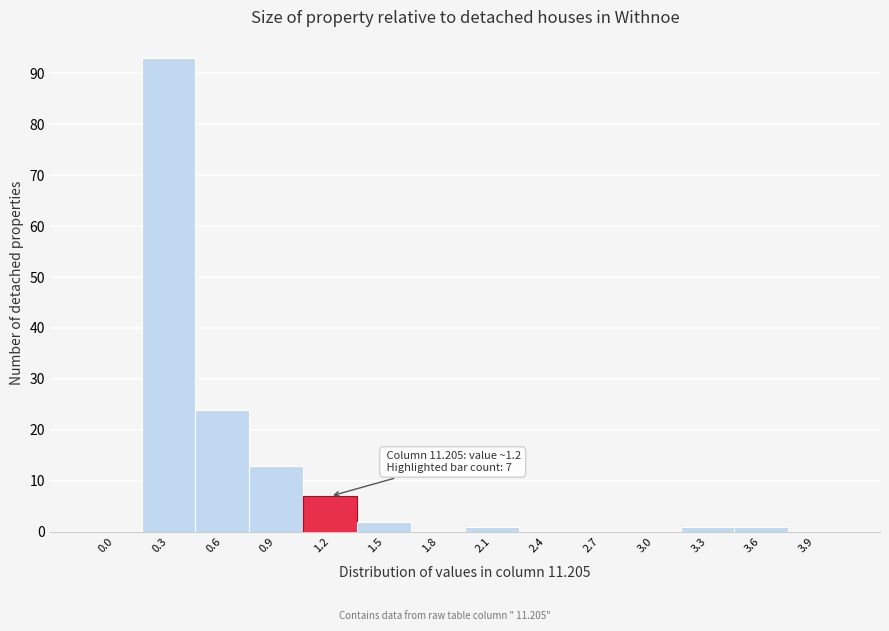

Reading right to left, transcribe all the data shown in this chart.

3.9=0	3.6=1	3.3=1	3.0=0	2.7=0	2.4=0	2.1=1	1.8=0	1.5=2	1.2=7	0.9=13	0.6=24	0.3=93	0.0=0